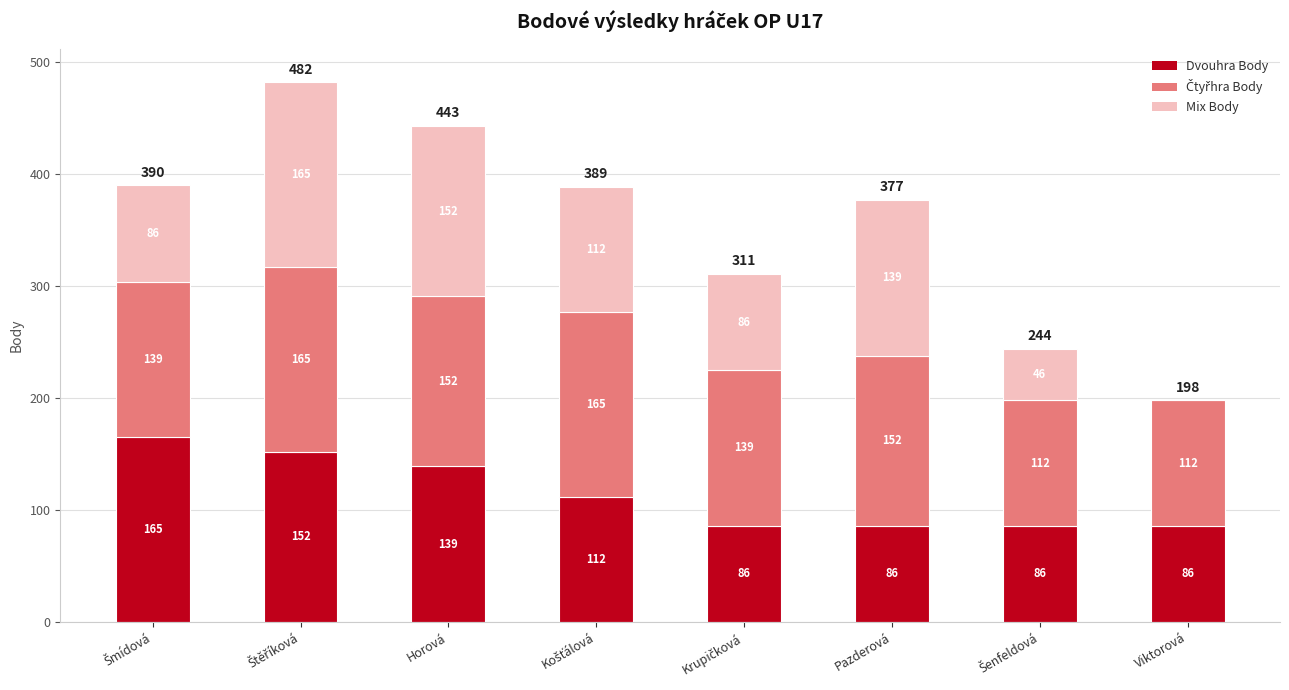

What is the sum of the Dvouhra Body values at Viktorová and Horová?

225